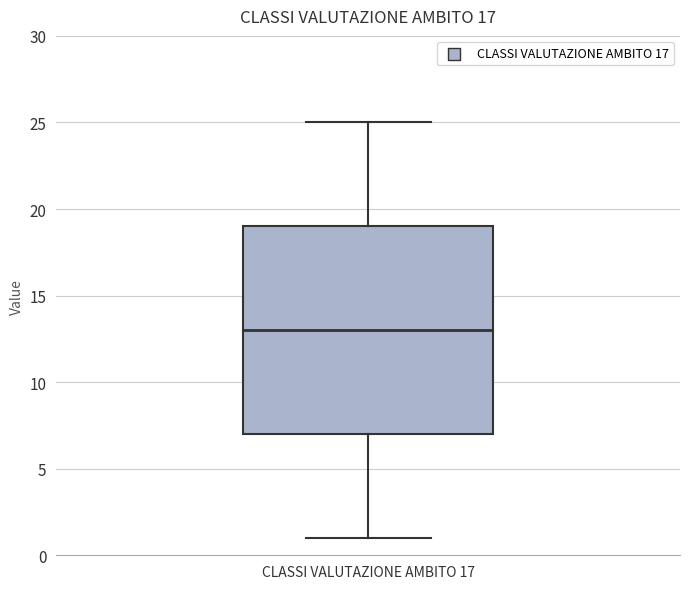

Read this box plot against the y-axis: the position of the median line, the range covered by the box, and the ends of both whiskers. The values are not printed on the chart, so give them approximately, as read against the axis.

median 13, box 7 to 19, whiskers 1 to 25